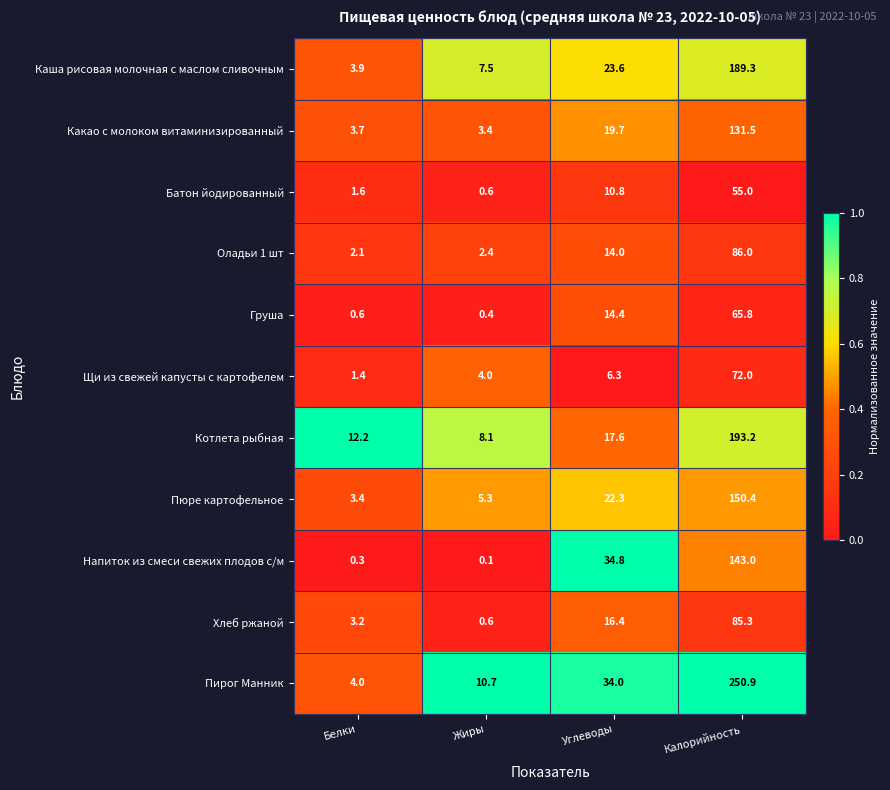

Is it true that Щи из свежей капусты с картофелем equals 4.0 at Жиры?

True